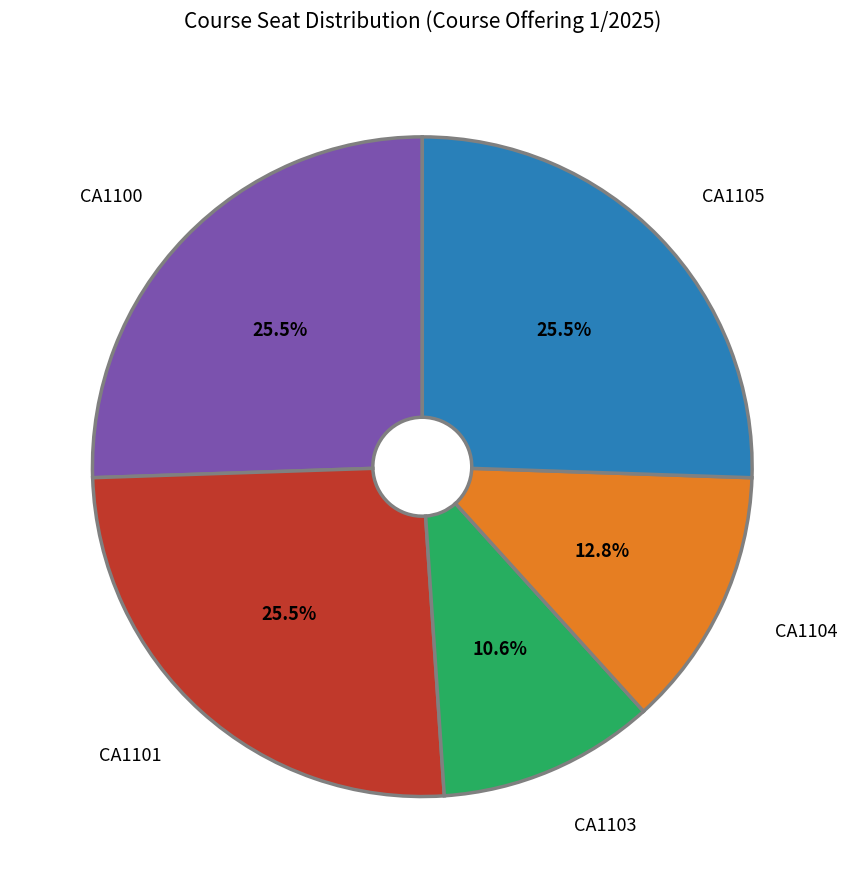

To the nearest percent, what is the average slice percentage?

20%